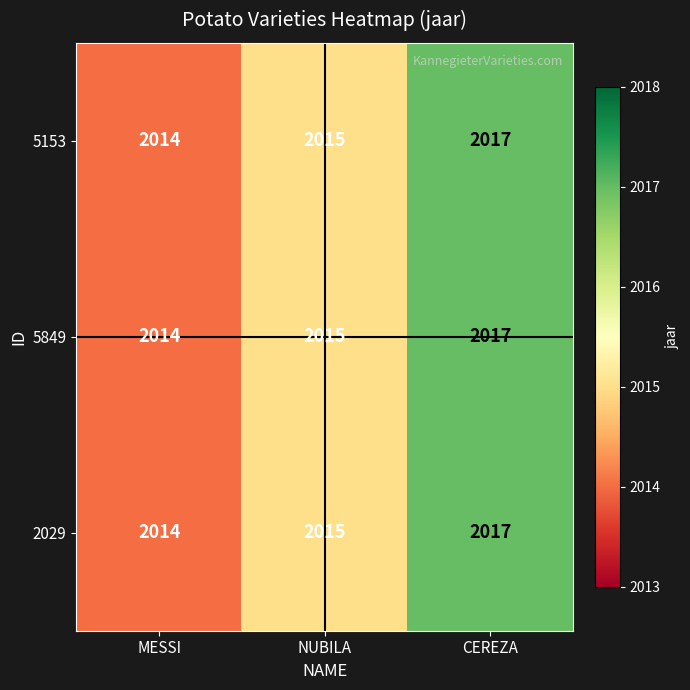

What is the maximum value shown in the chart?

2017